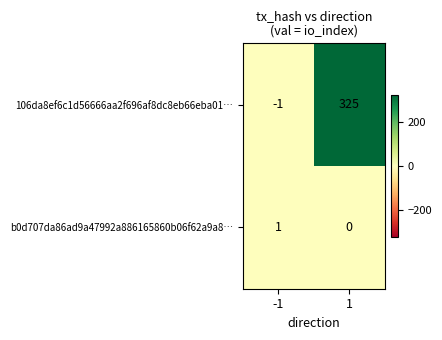

Rank the series by their average value, from highest to lowest.

106da8ef6c1d56666aa2f696af8dc8eb66eba01…, b0d707da86ad9a47992a886165860b06f62a9a8…